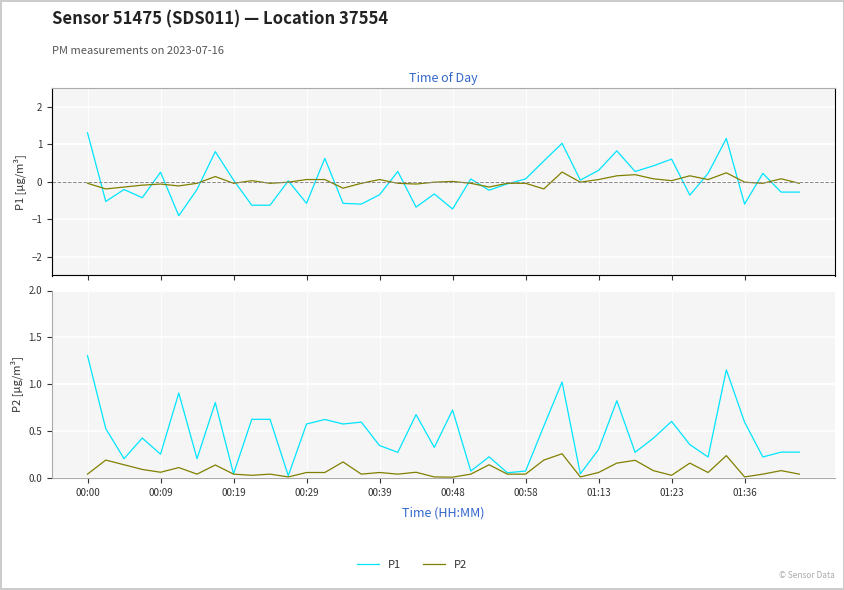

Which series has the largest total across all categories?

P1